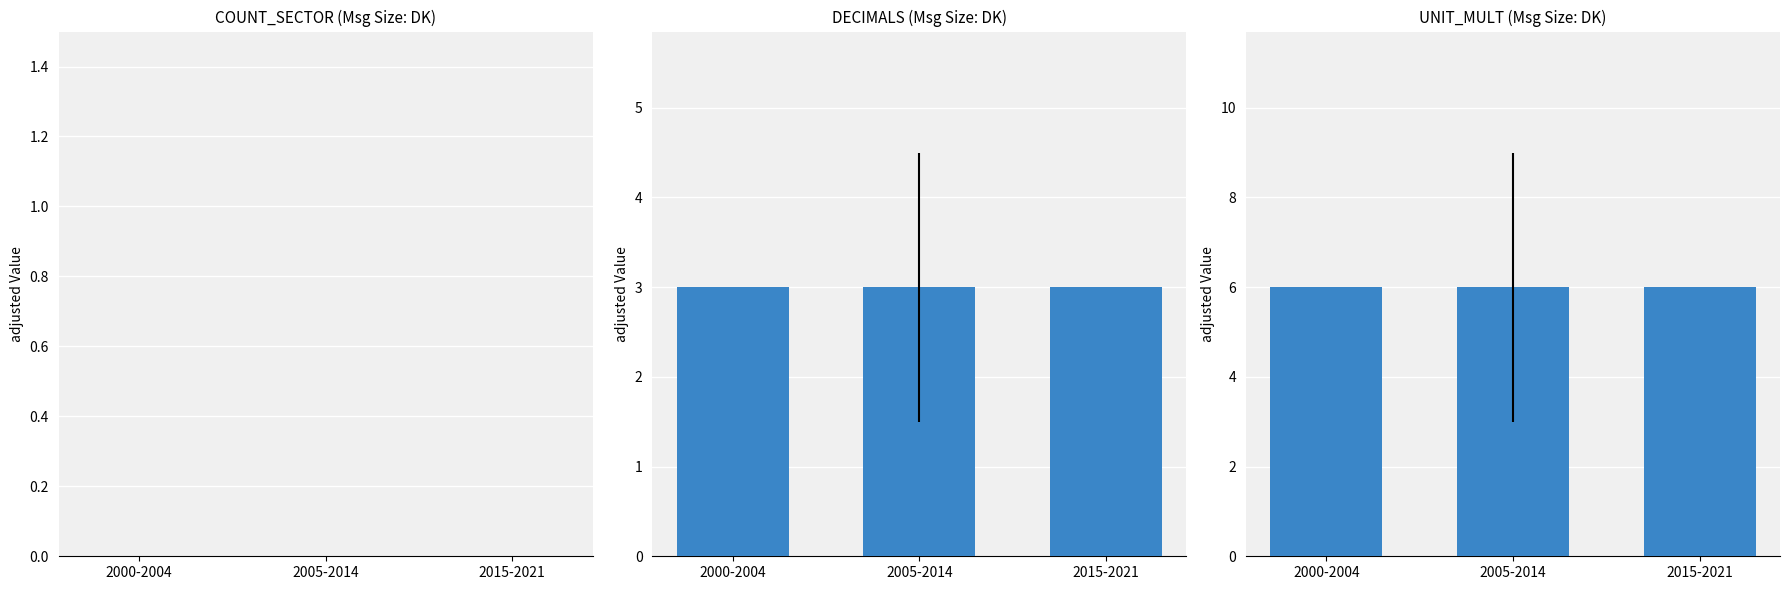

What is the difference between the highest and lowest values at 2000-2004?

6